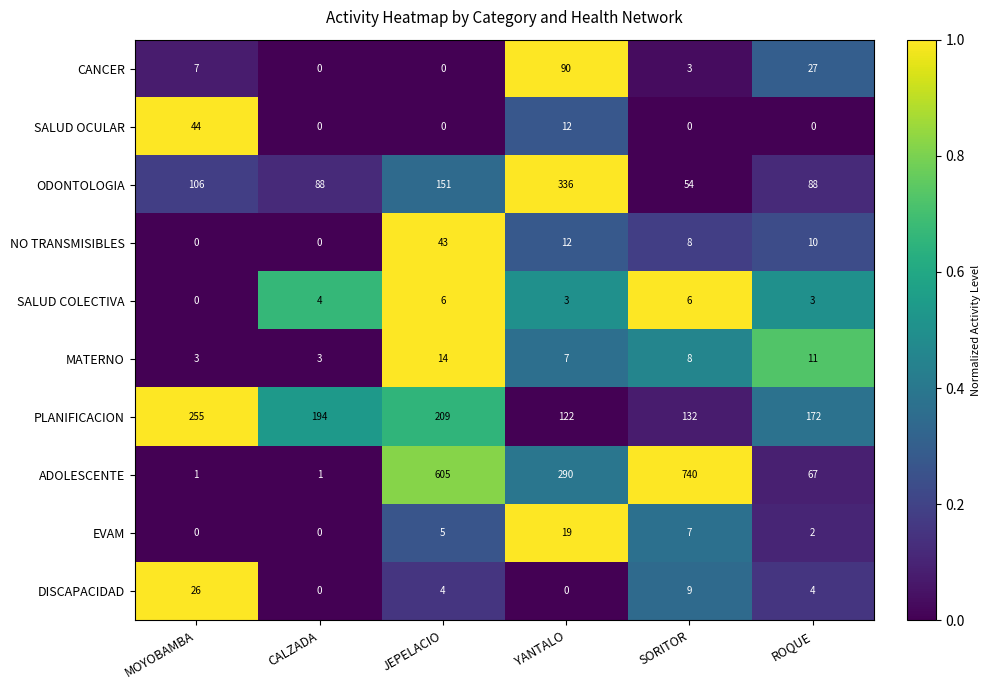

Is it true that PLANIFICACION equals 209 at JEPELACIO?

True